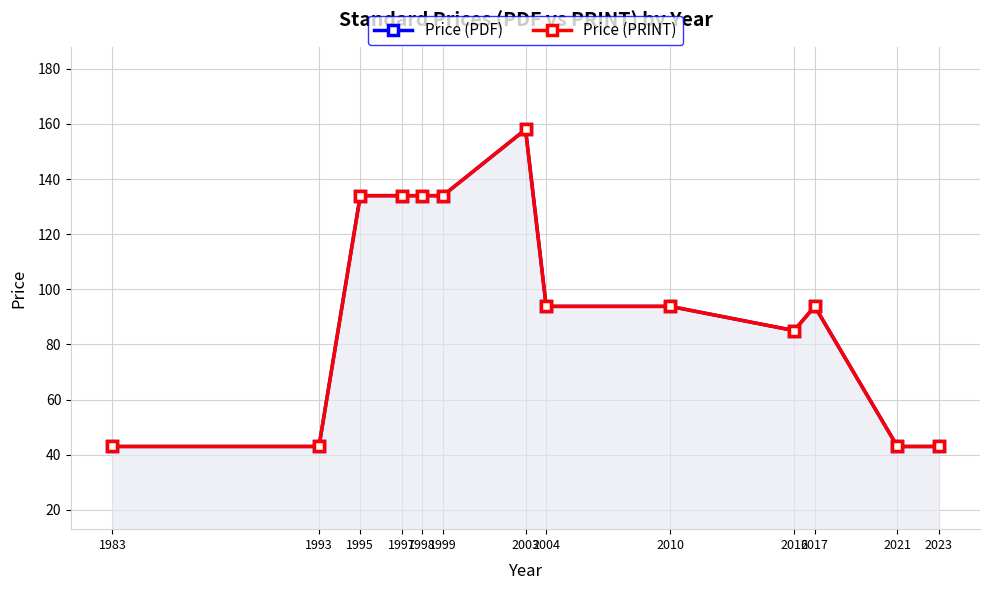

How many interior local valleys does the Price (PRINT) series have?

1